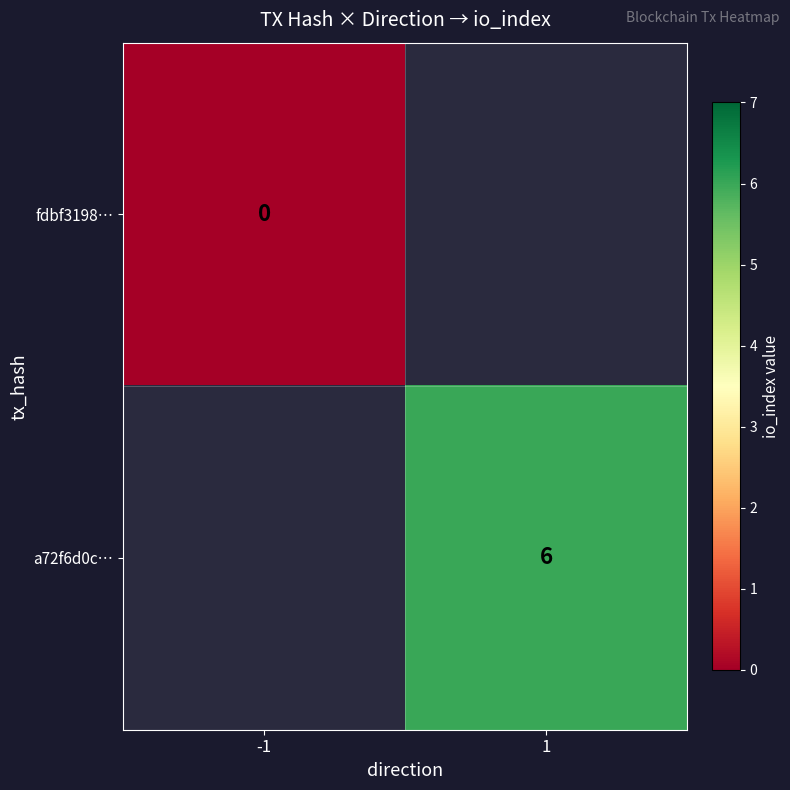

Is the value of fdbf3198… at -1 greater than the value of a72f6d0c… at 1?

No